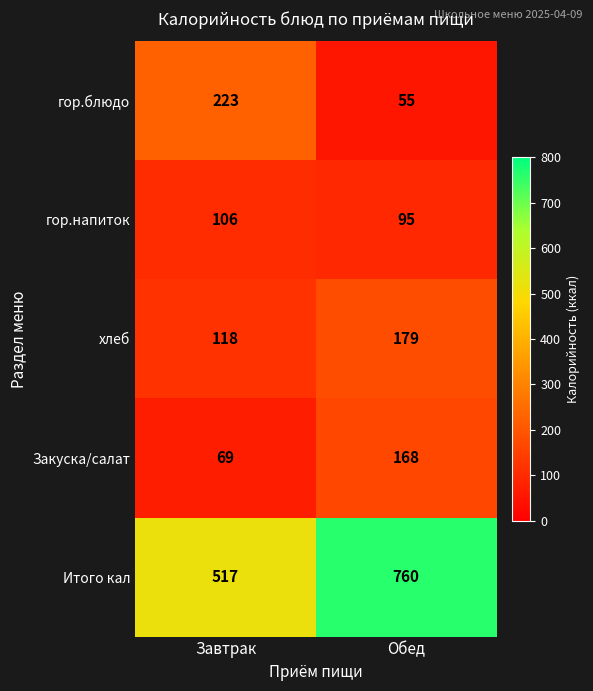

What value does the Закуска/салат series have at Обед?

168